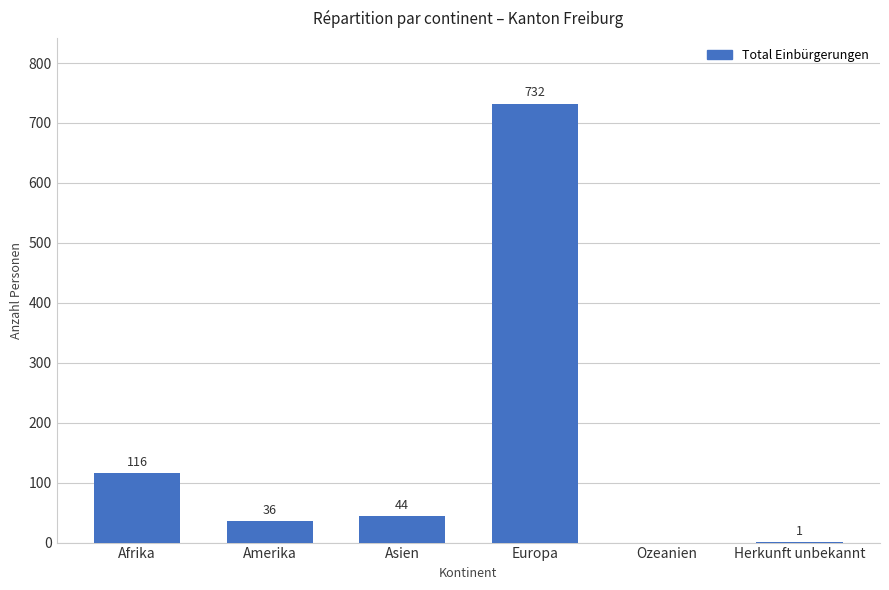

Which has a higher value, Afrika or Amerika?

Afrika